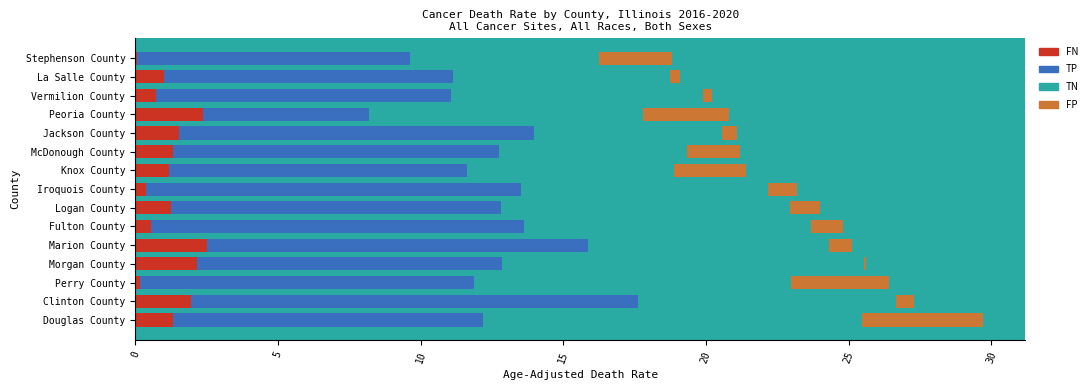

True or false: FN has a value of 0.7 at Vermilion County.

True